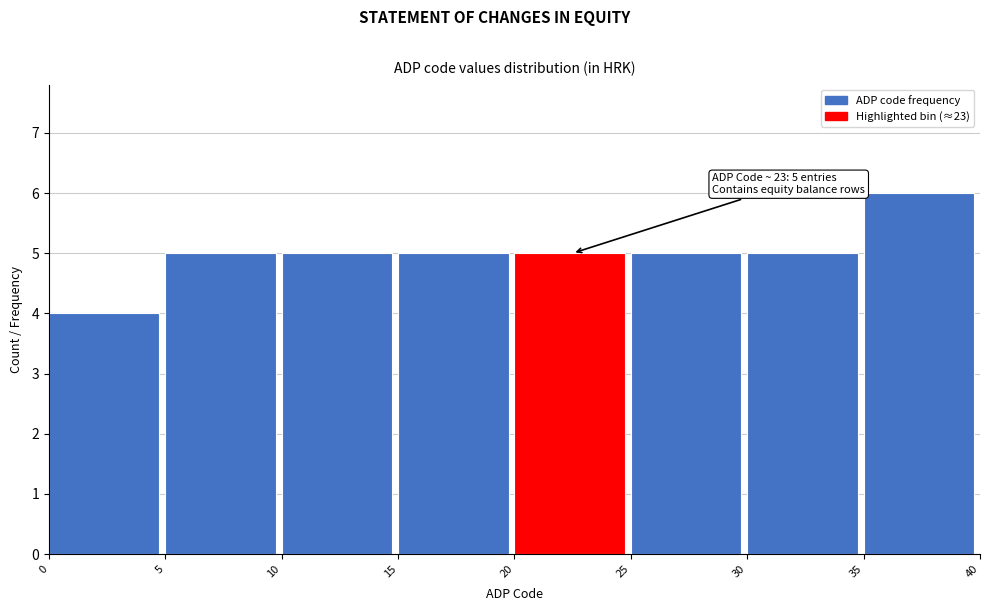

Over which range of the x-axis is the bar tallest?

35 to 40